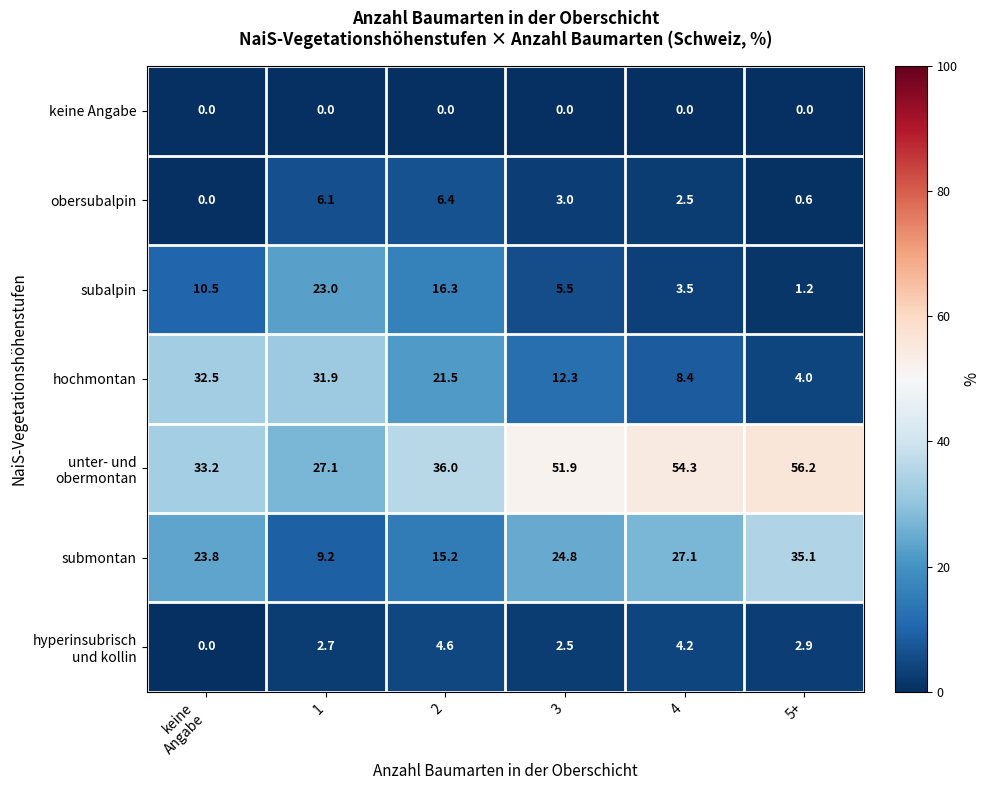

The value of obersubalpin at 4 is 3.4. True or false?

False